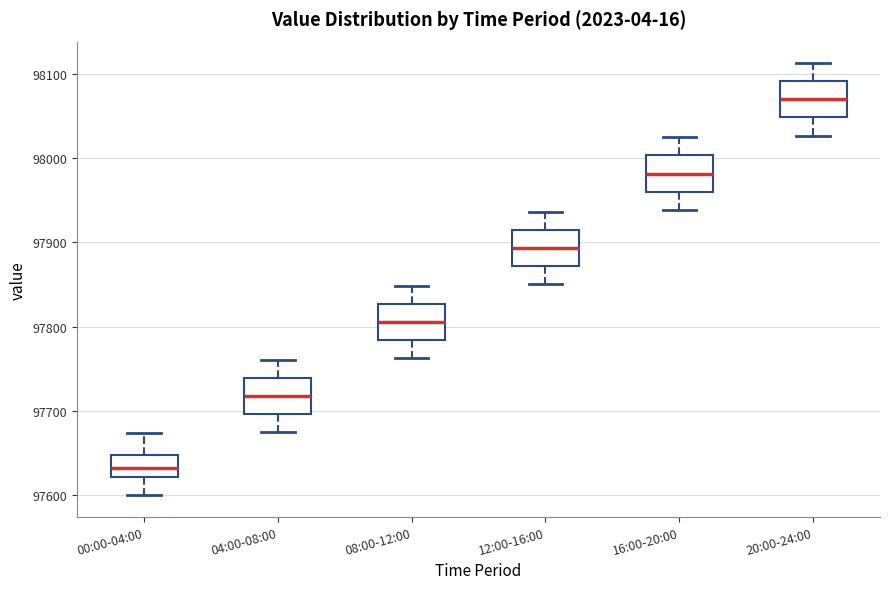

Reading left to right, read every box against the y-axis: the position of its median line, the range the box covers, and the ends of its whiskers. The values are not printed on the chart, so give them approximately, as read against the axis.

00:00-04:00: median 97630, box 97620 to 97650, whiskers 97600 to 97670
04:00-08:00: median 97720, box 97700 to 97740, whiskers 97680 to 97760
08:00-12:00: median 97810, box 97780 to 97830, whiskers 97760 to 97850
12:00-16:00: median 97890, box 97870 to 97920, whiskers 97850 to 97940
16:00-20:00: median 97980, box 97960 to 98000, whiskers 97940 to 98020
20:00-24:00: median 98070, box 98050 to 98090, whiskers 98030 to 98110